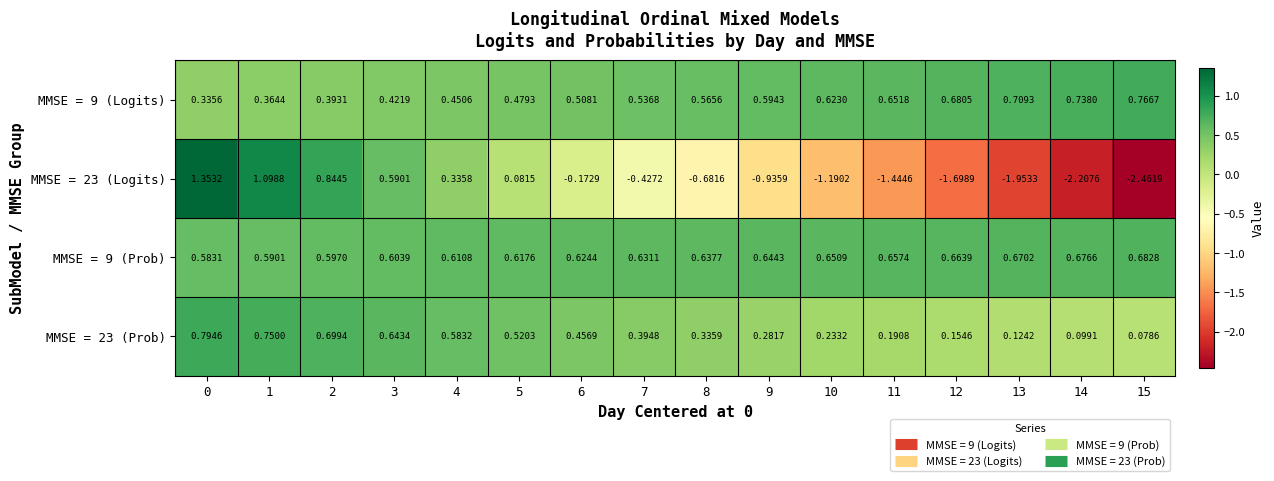

Is the value of MMSE = 23 (Prob) at 2 greater than the value of MMSE = 23 (Logits) at 2?

No